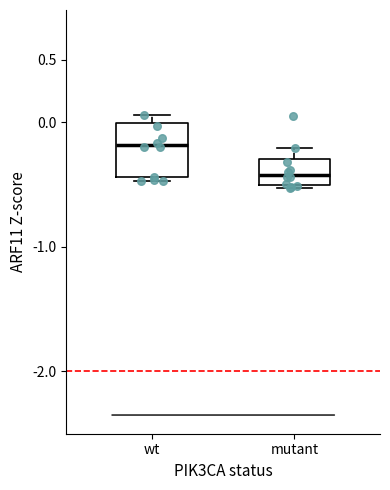

Which box is the tallest, from its lower edge to its upper edge?

wt